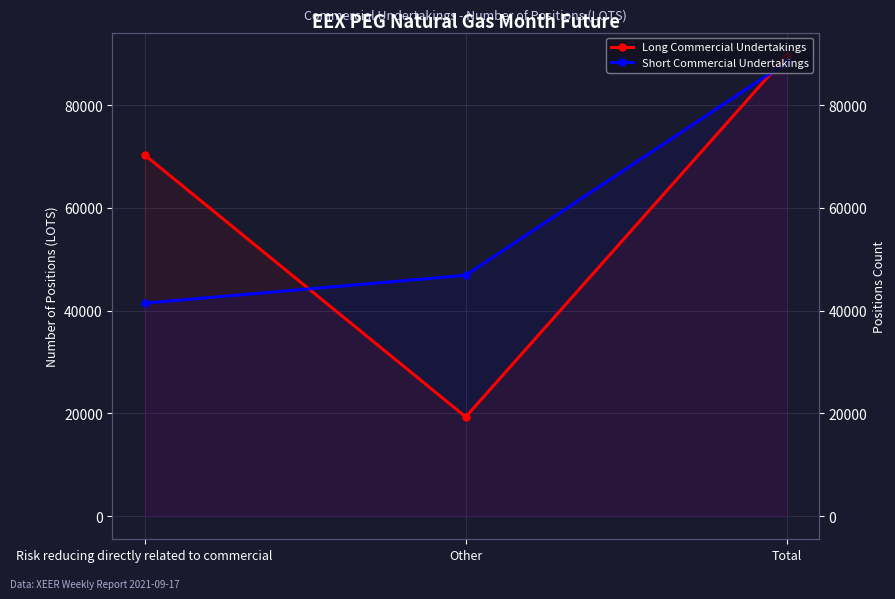

What are all the series names shown in the legend?

Long Commercial Undertakings, Short Commercial Undertakings